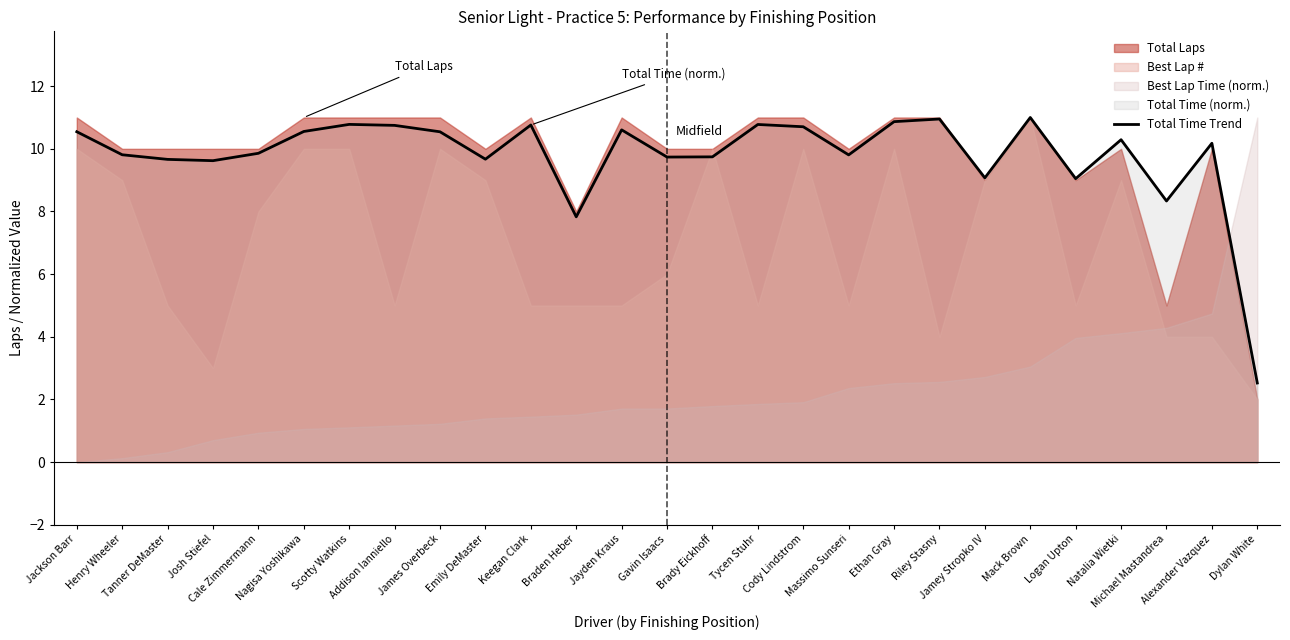

At which category does the chart reach its peak across all series?

Mack Brown